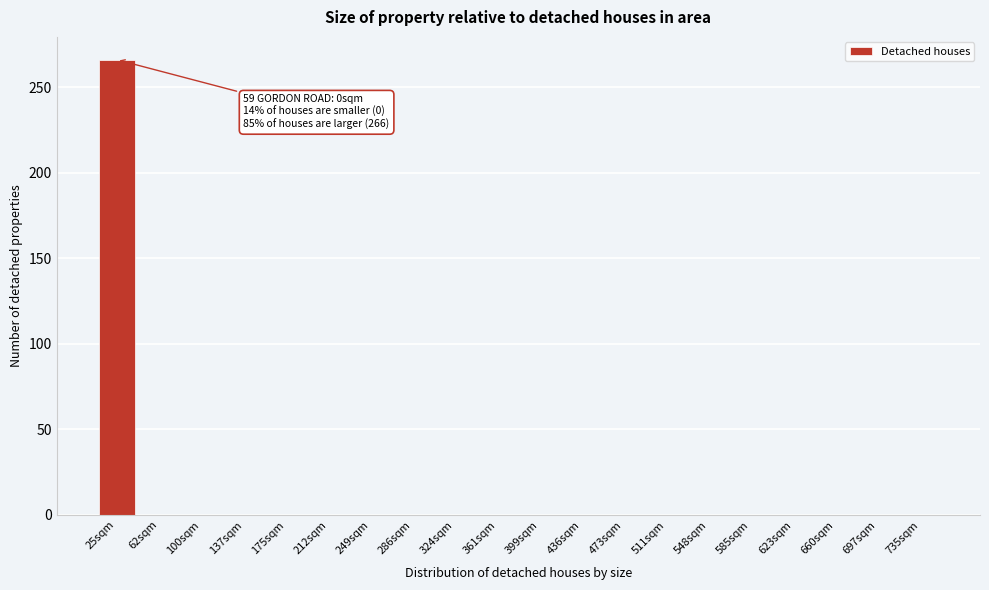

Reading left to right, transcribe all the data shown in this chart.

25sqm=266	62sqm=0	100sqm=0	137sqm=0	175sqm=0	212sqm=0	249sqm=0	286sqm=0	324sqm=0	361sqm=0	399sqm=0	436sqm=0	473sqm=0	511sqm=0	548sqm=0	585sqm=0	623sqm=0	660sqm=0	697sqm=0	735sqm=0